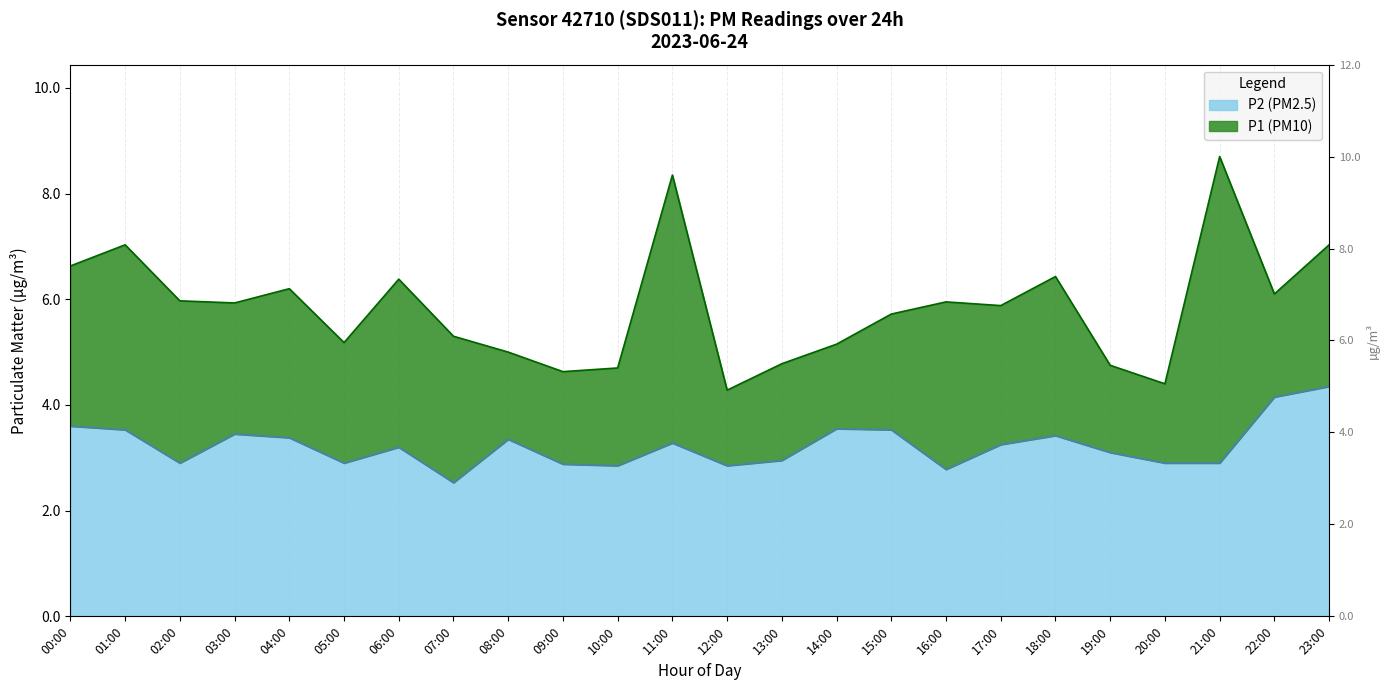

What is the sum of all P2 values?

77.6